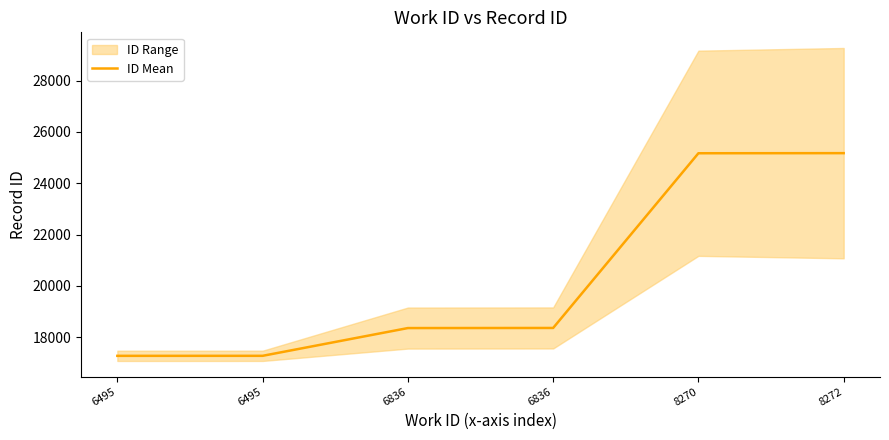

Approximately how many times larger is the value at 6495 compared to 8272?

0.7